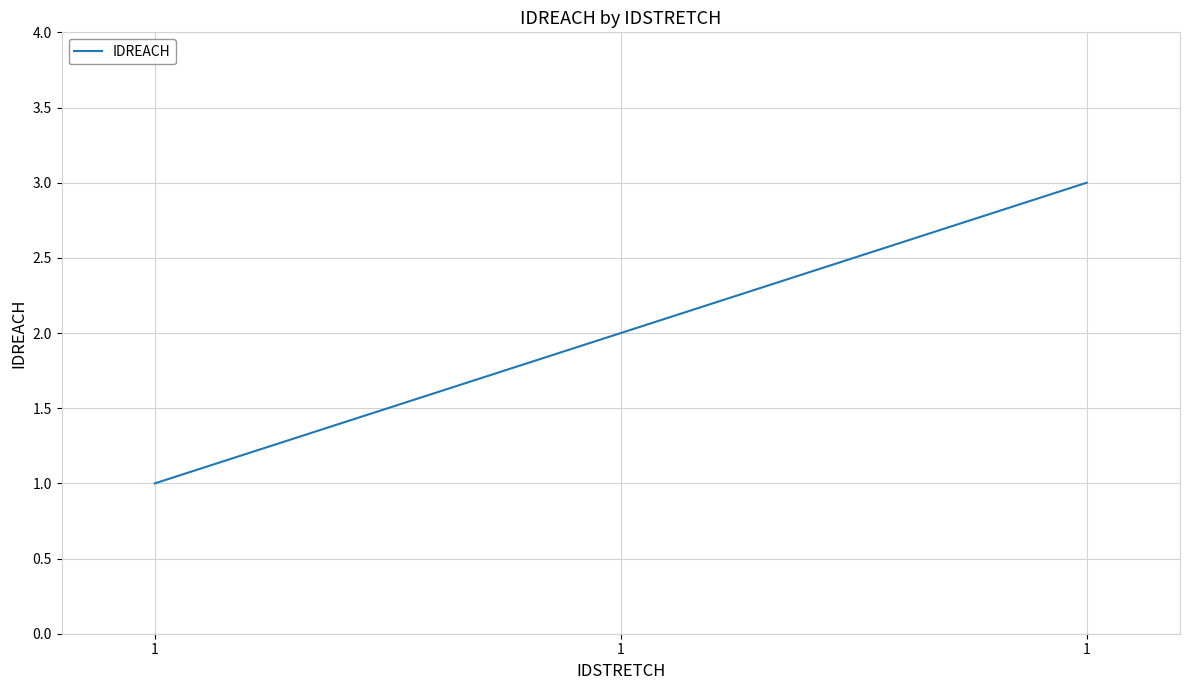

At which label does the data first exceed 2?

1